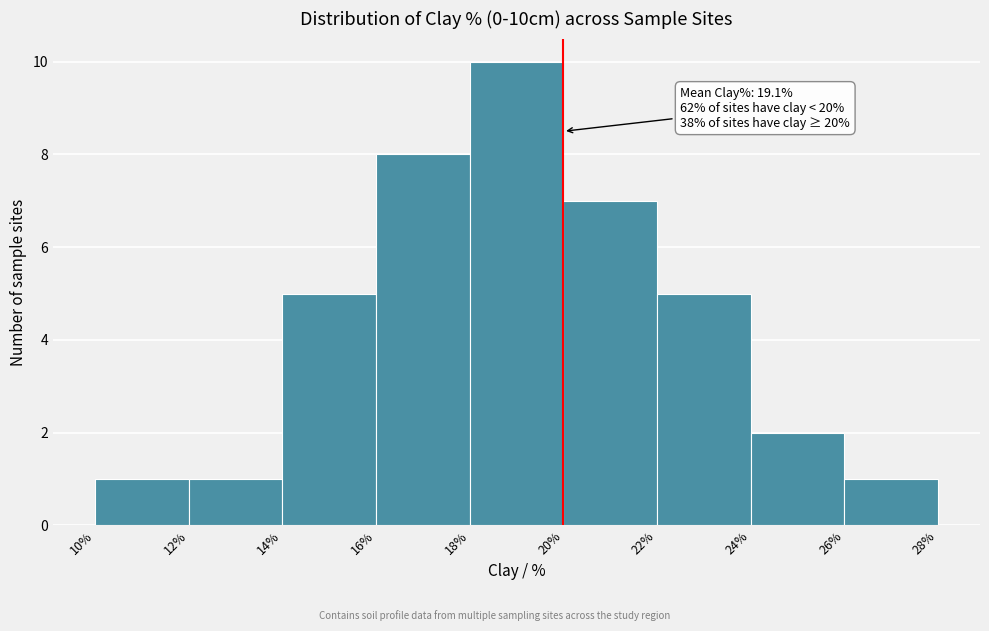

Which range on the x-axis has the tallest bar?

18% to 20%